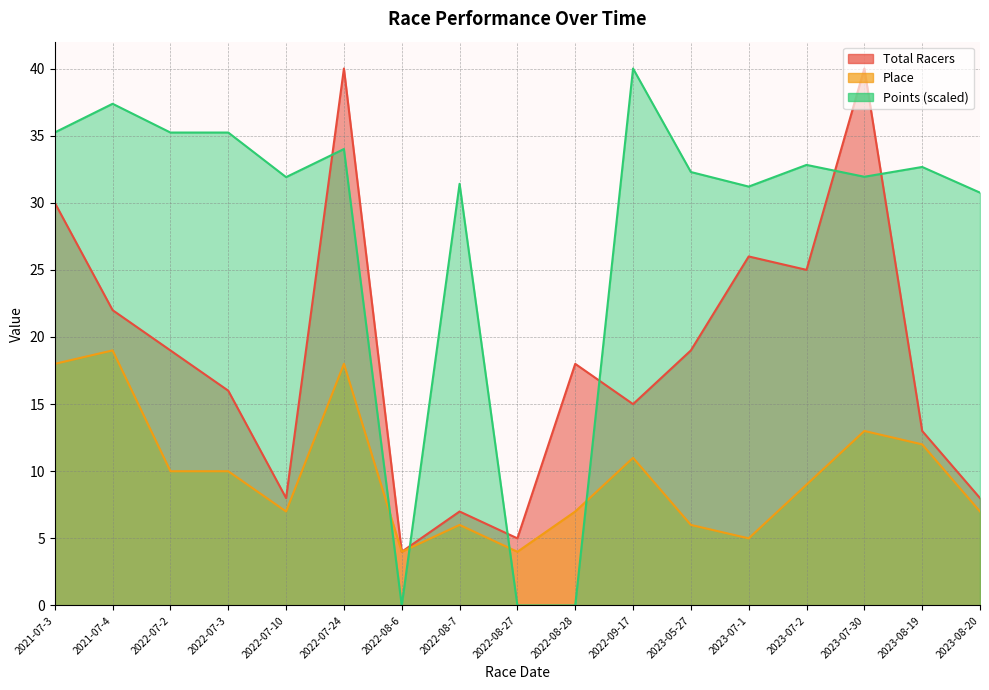

Which series changed the most between 2022-09-17 and 2023-07-2?

Total Racers